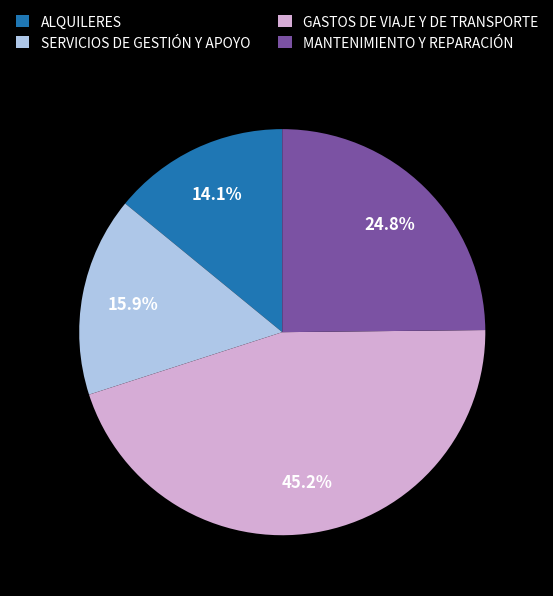

To the nearest percent, what is the average slice percentage?

25%